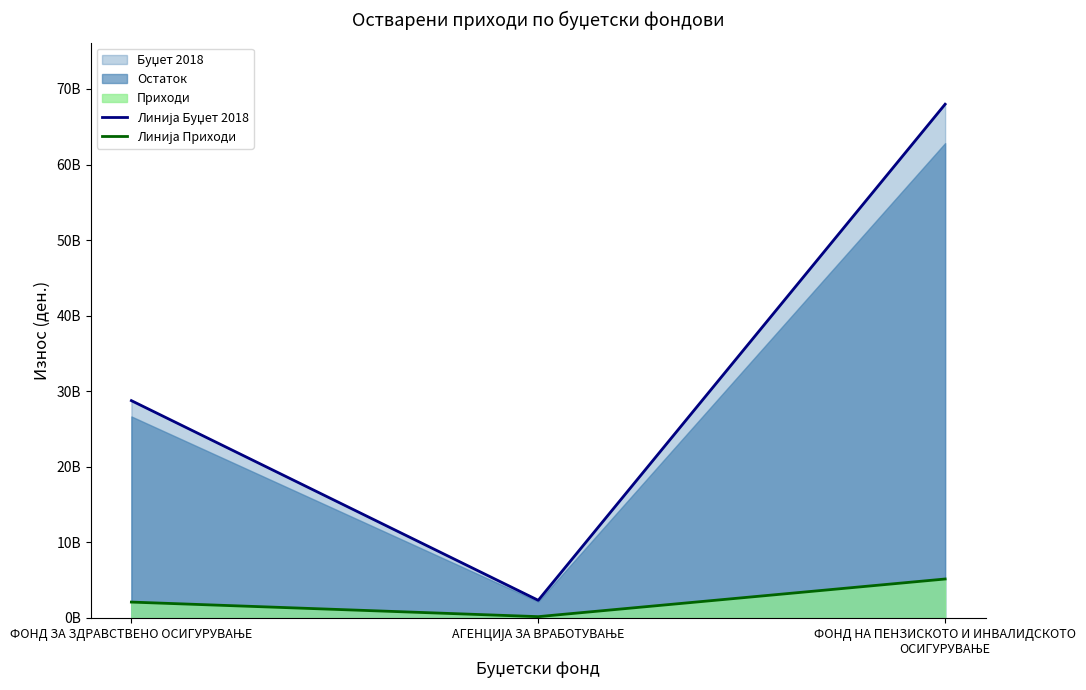

Reading left to right, list all the values displayed in this chart.

Линија Буџет 2018: 28754000000	2329000000	67985000000
Линија Приходи: 2093036536	164625127	5146748780